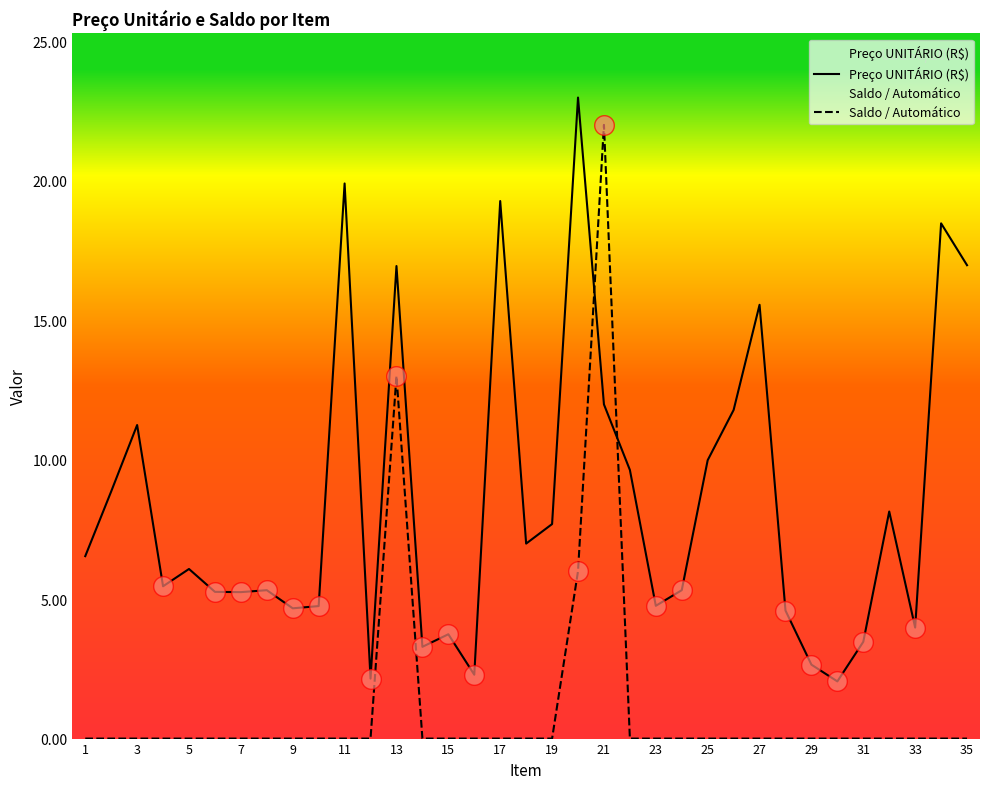

What are all the series names shown in the legend?

Preço UNITÁRIO (R$), Saldo / Automático